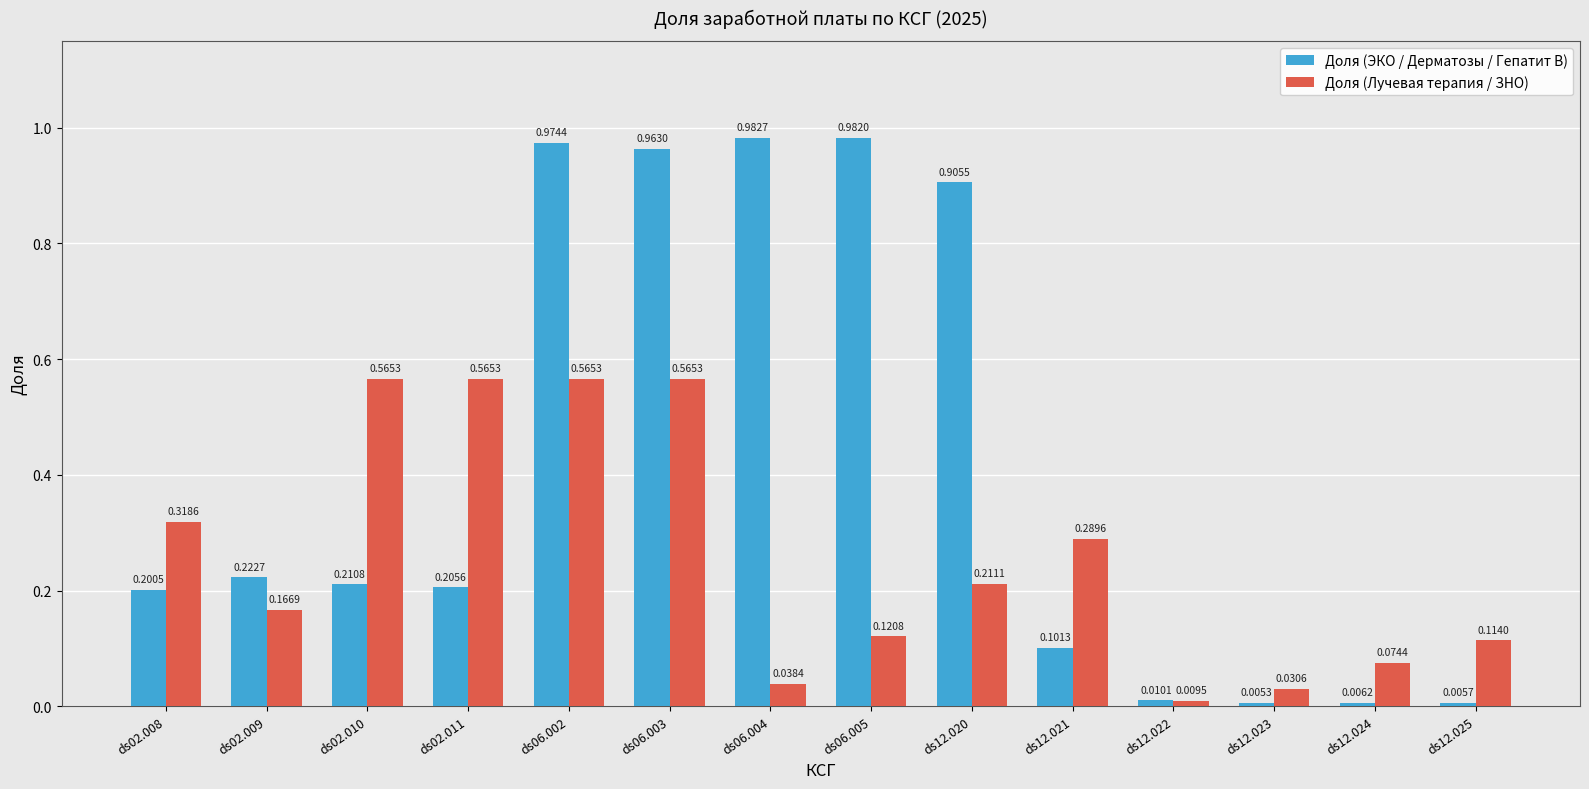

True or false: Доля (ЭКО / Дерматозы / Гепатит B) has a value of 0.2 at ds02.008.

True